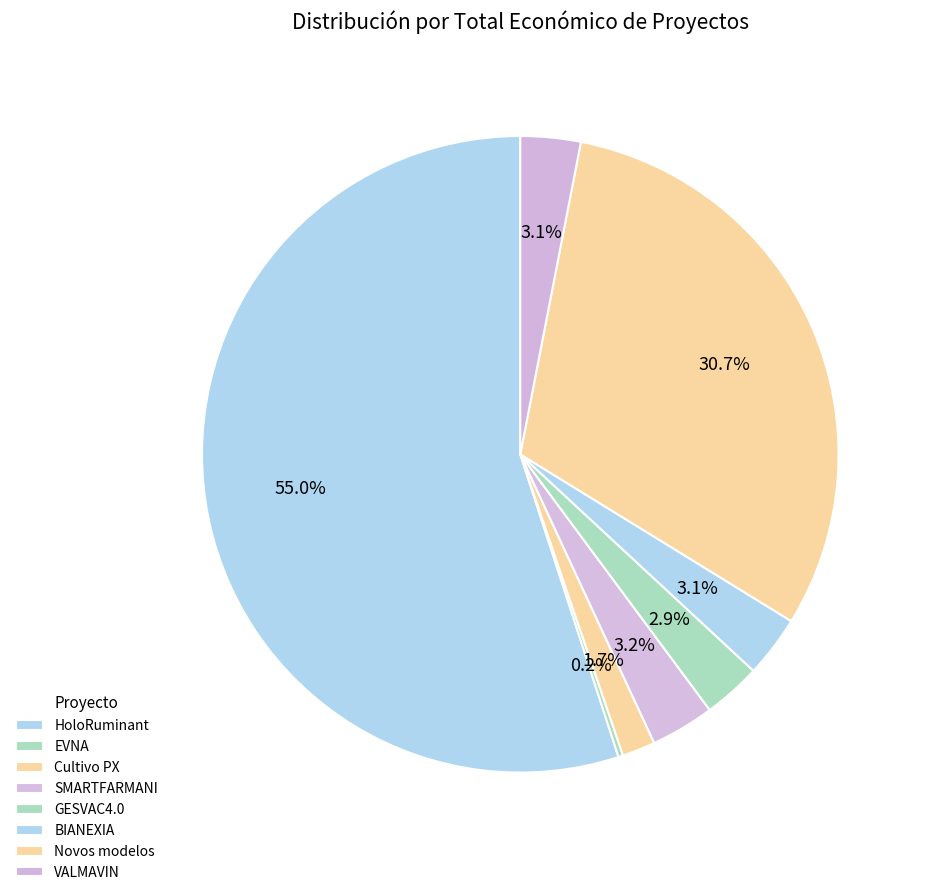

To the nearest percent, what is the average slice percentage?

12%